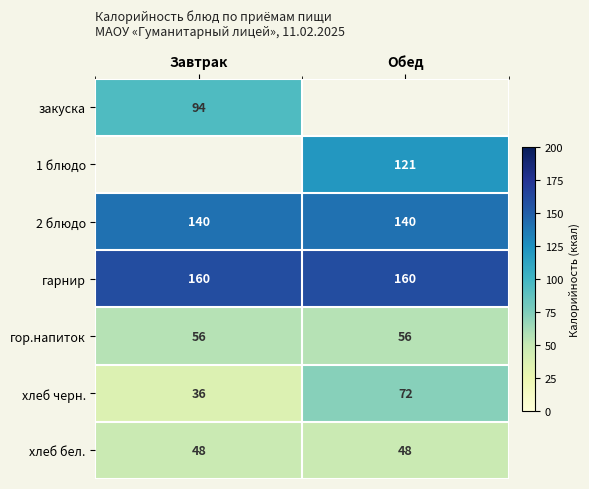

Is the value of хлеб бел. at Завтрак greater than the value of гор.напиток at Обед?

No